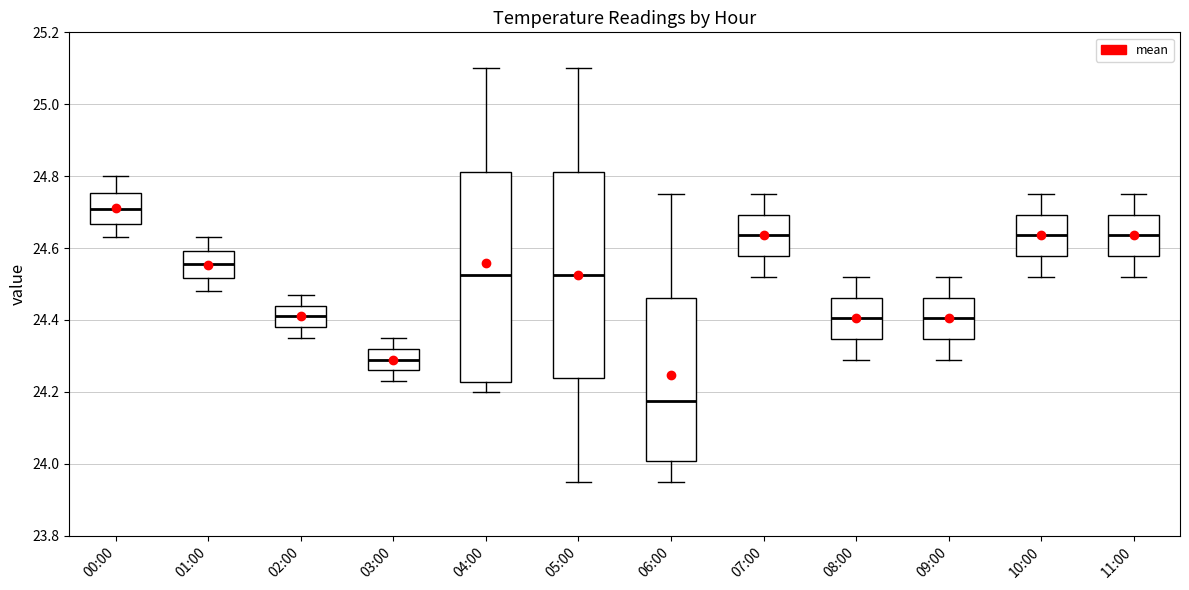

Reading left to right, read every box against the y-axis: the position of its median line, the range the box covers, and the ends of its whiskers. The values are not printed on the chart, so give them approximately, as read against the axis.

00:00: median 24.72, box 24.66 to 24.76, whiskers 24.64 to 24.80
01:00: median 24.56, box 24.52 to 24.60, whiskers 24.48 to 24.64
02:00: median 24.42, box 24.38 to 24.44, whiskers 24.36 to 24.48
03:00: median 24.30, box 24.26 to 24.32, whiskers 24.24 to 24.36
04:00: median 24.52, box 24.22 to 24.82, whiskers 24.20 to 25.10
05:00: median 24.52, box 24.24 to 24.82, whiskers 23.96 to 25.10
06:00: median 24.18, box 24.00 to 24.46, whiskers 23.96 to 24.76
07:00: median 24.64, box 24.58 to 24.70, whiskers 24.52 to 24.76
08:00: median 24.40, box 24.34 to 24.46, whiskers 24.30 to 24.52
09:00: median 24.40, box 24.34 to 24.46, whiskers 24.30 to 24.52
10:00: median 24.64, box 24.58 to 24.70, whiskers 24.52 to 24.76
11:00: median 24.64, box 24.58 to 24.70, whiskers 24.52 to 24.76